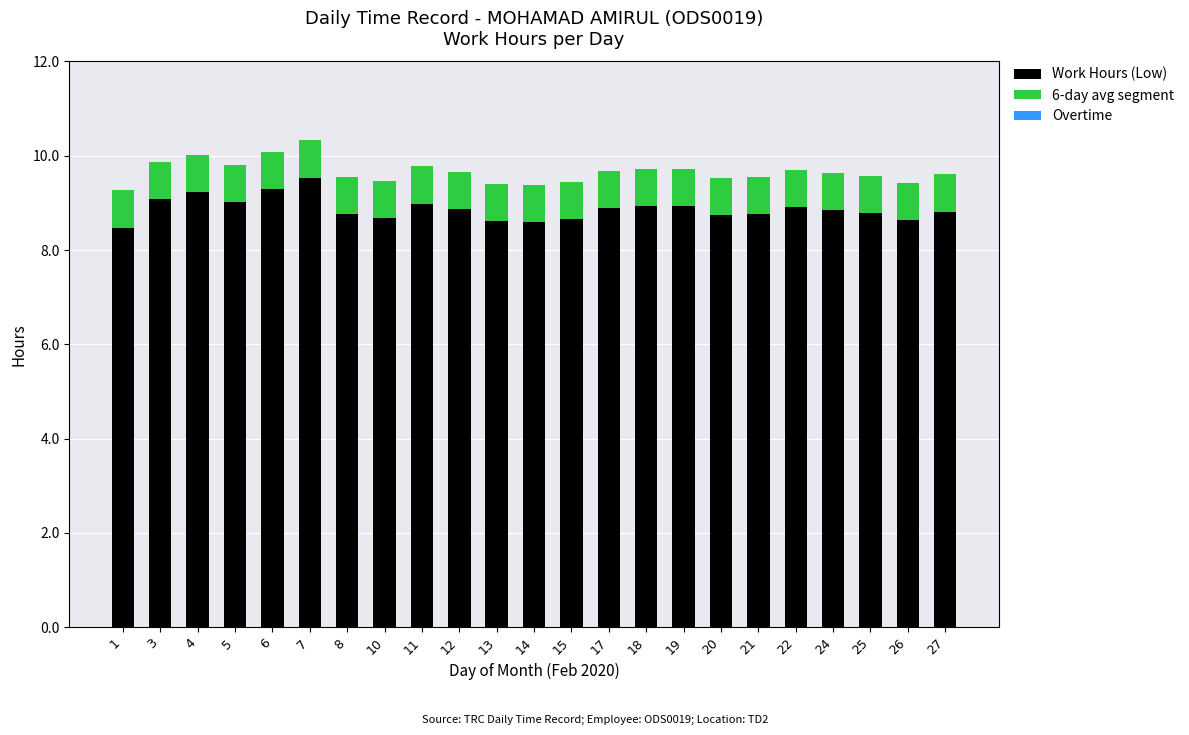

True or false: Work Hours (Low) has a value of 8.8 at 8.

True